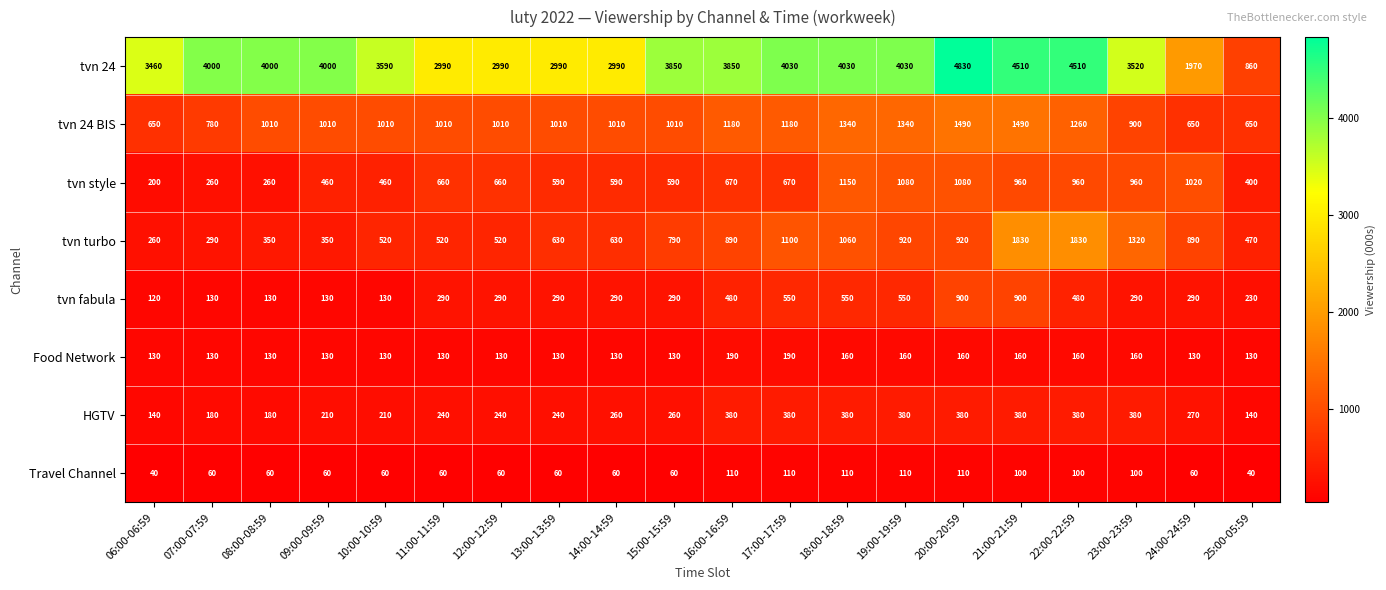

What is the total value across all series at 17:00-17:59?

8210